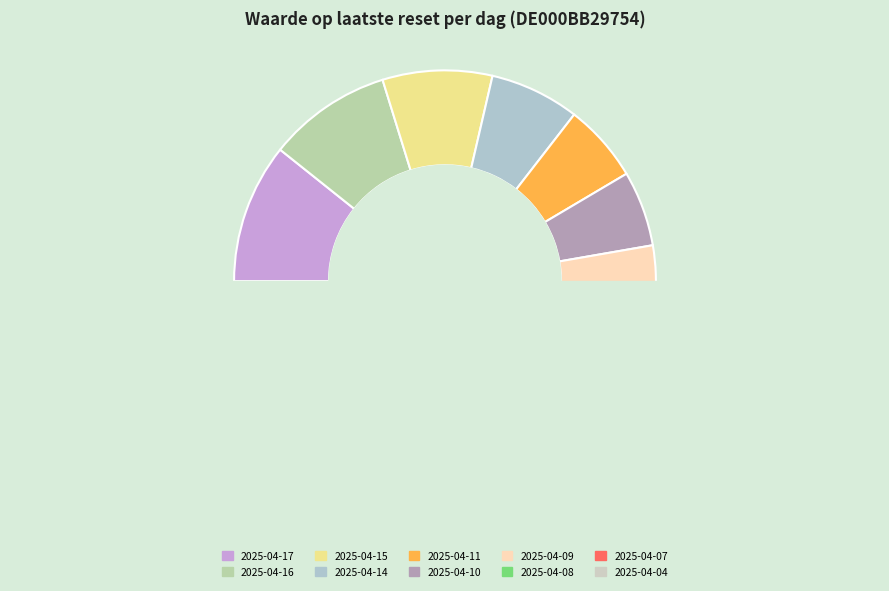

What is the ratio of the value at 2025-04-10 to the value at 2025-04-16?

0.6